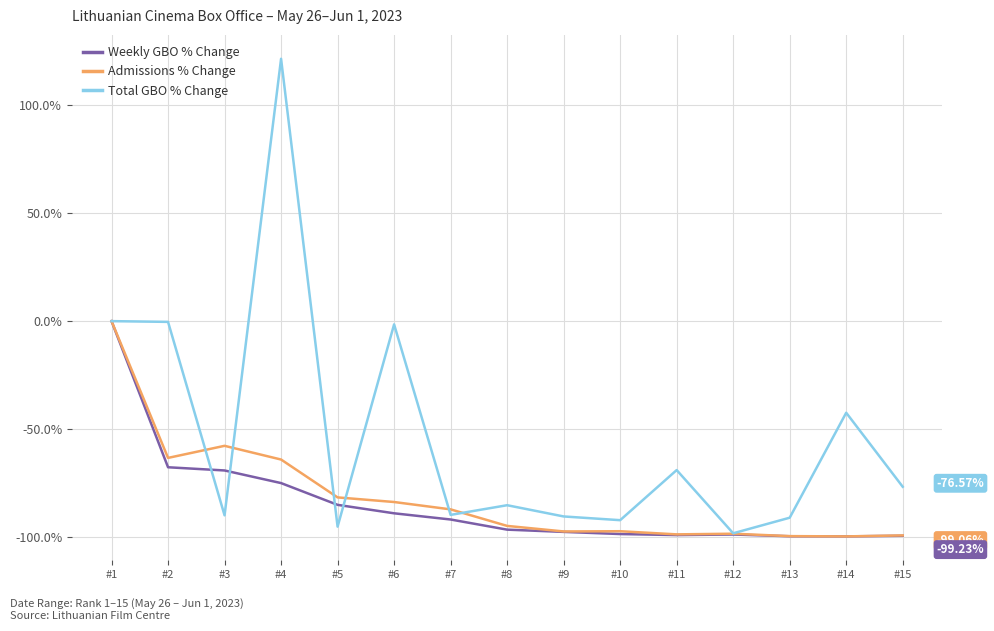

Which series changed the most between #4 and #15?

Total GBO % Change